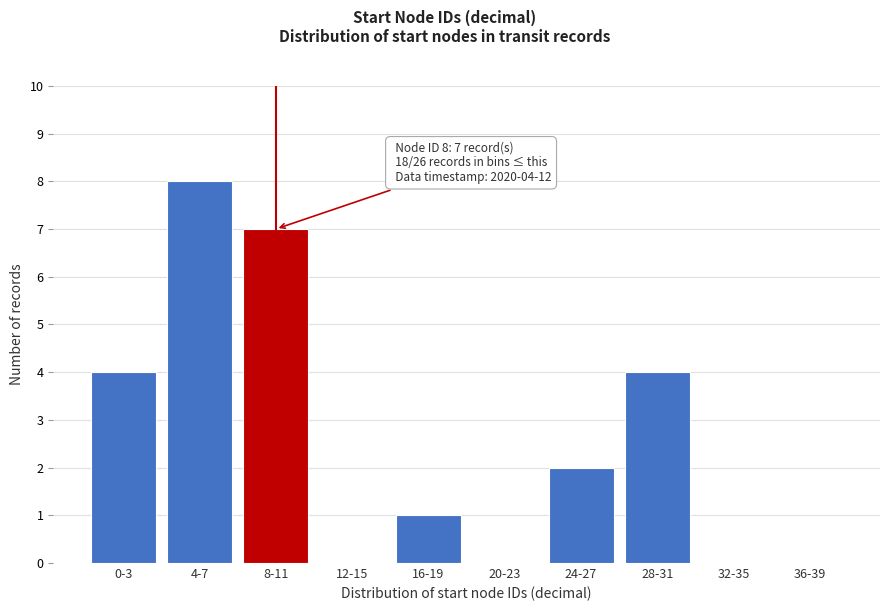

Reading left to right, extract all data points from this chart.

0-3=4	4-7=8	8-11=7	12-15=0	16-19=1	20-23=0	24-27=2	28-31=4	32-35=0	36-39=0